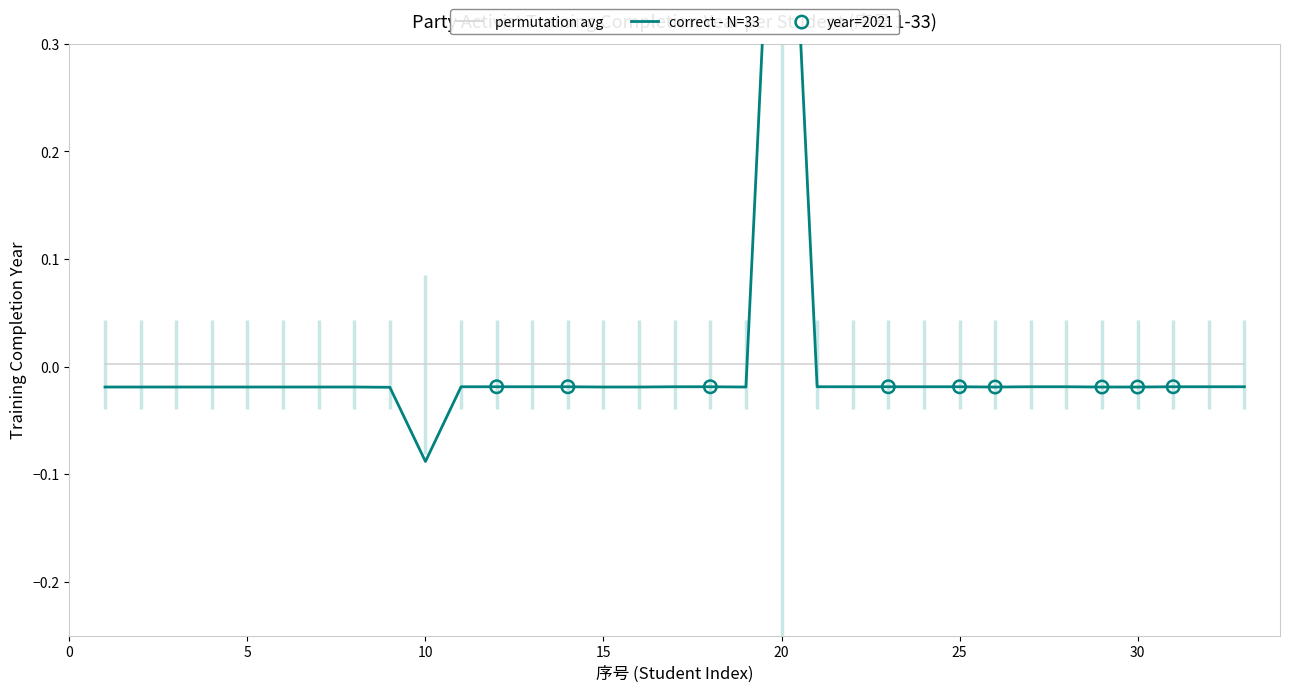

Between 27 and 22, which is larger?

22